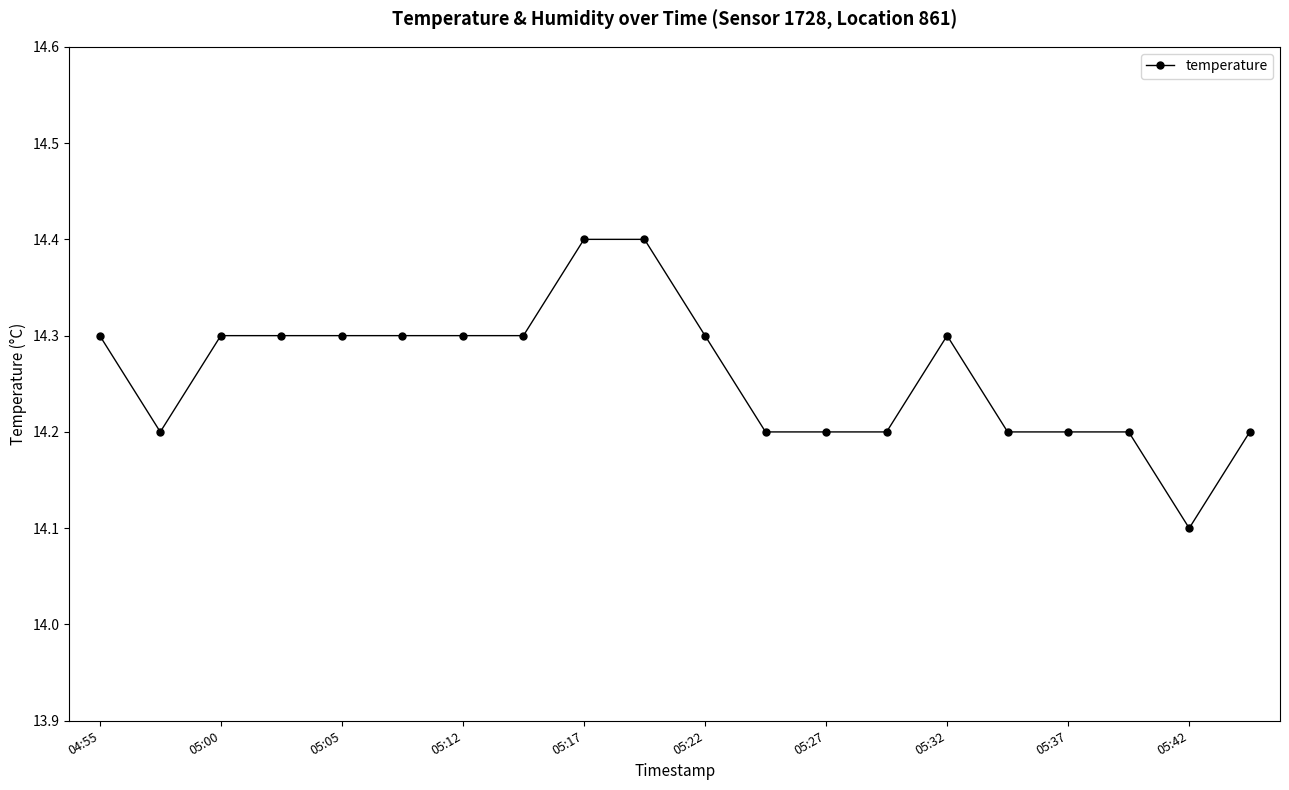

Is this an area chart (filled region under the line)?

No